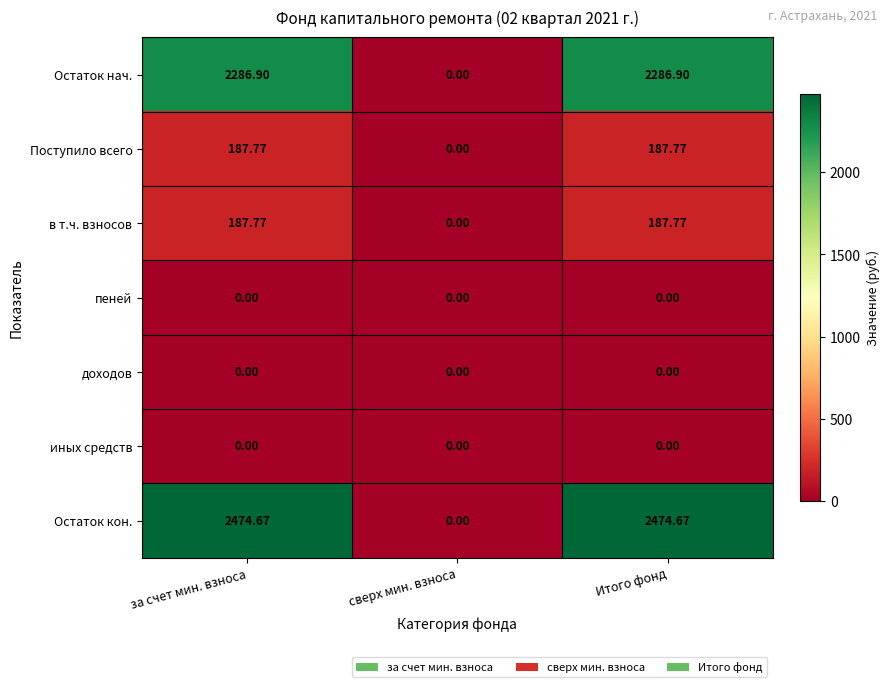

Which series has the largest total across all categories?

Остаток кон.